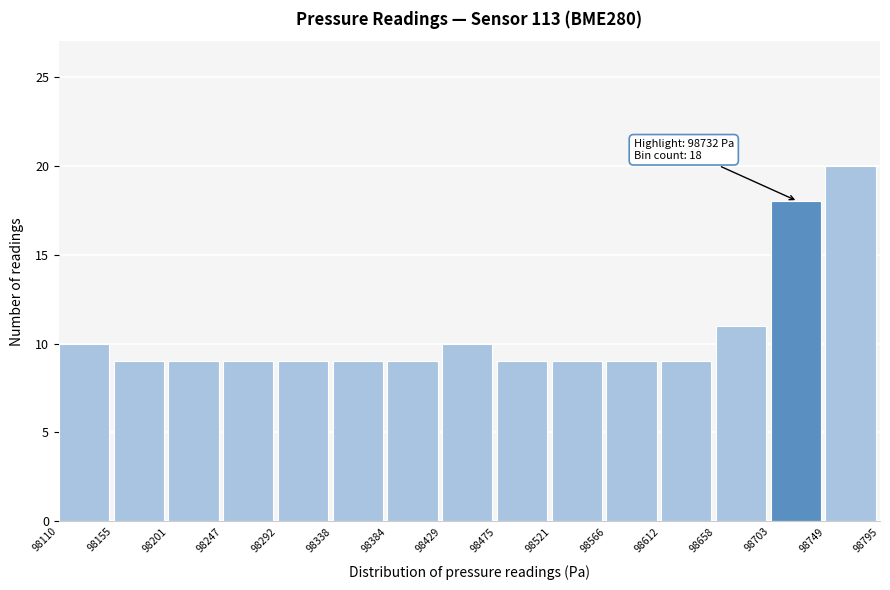

Which range on the x-axis has the tallest bar?

98749 to 98795